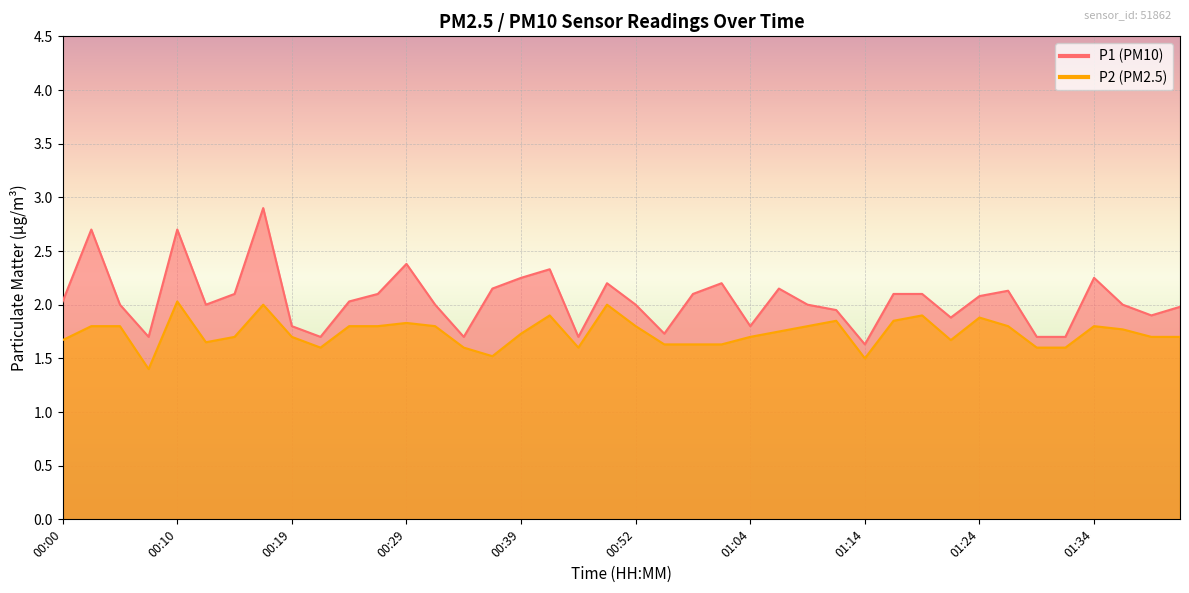

How many lines are shown in the chart?

2